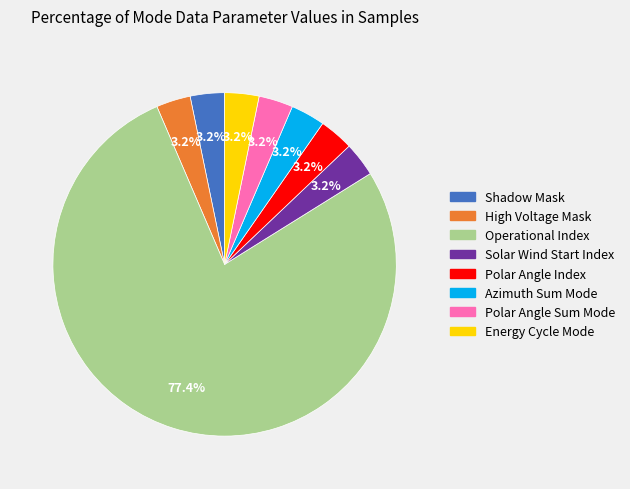

Is the sum of Solar Wind Start Index and Energy Cycle Mode greater than half?

No